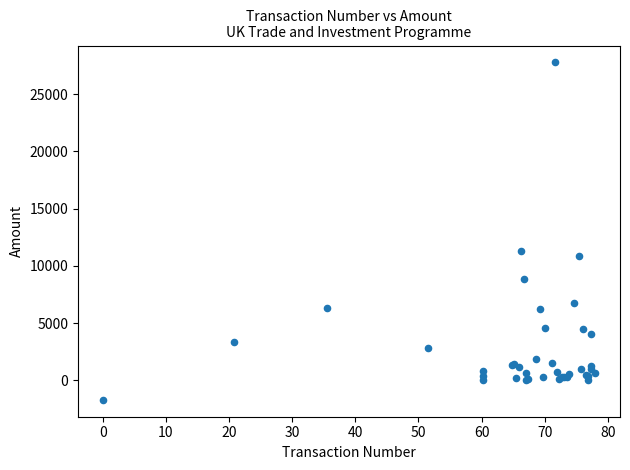

What Y value in the scatter plot is closest to 13033?

11304.0